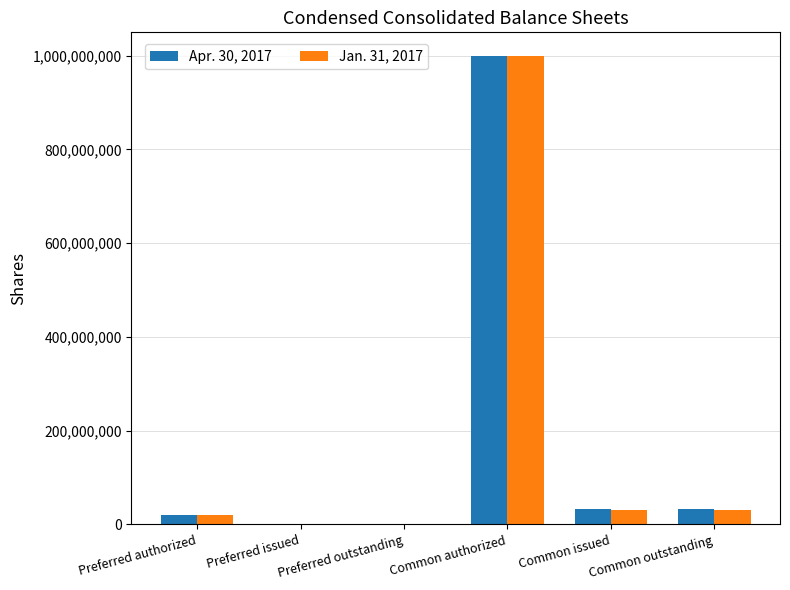

Which label corresponds to the largest value in the chart?

Common authorized